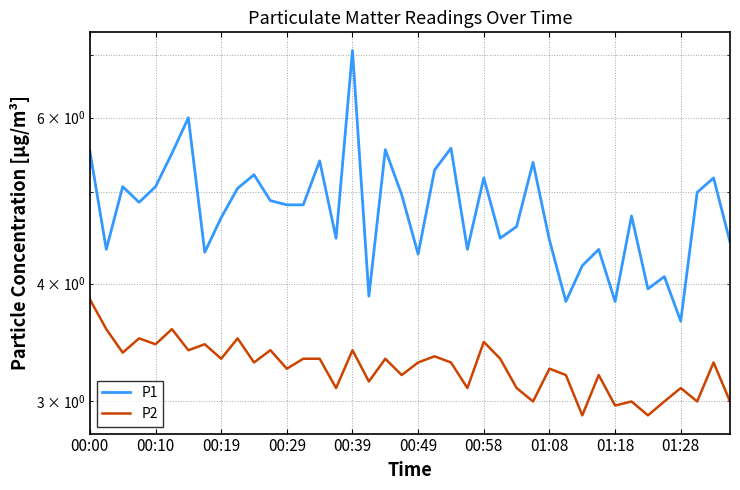

What is the total value across all series at 01:28?

6.8